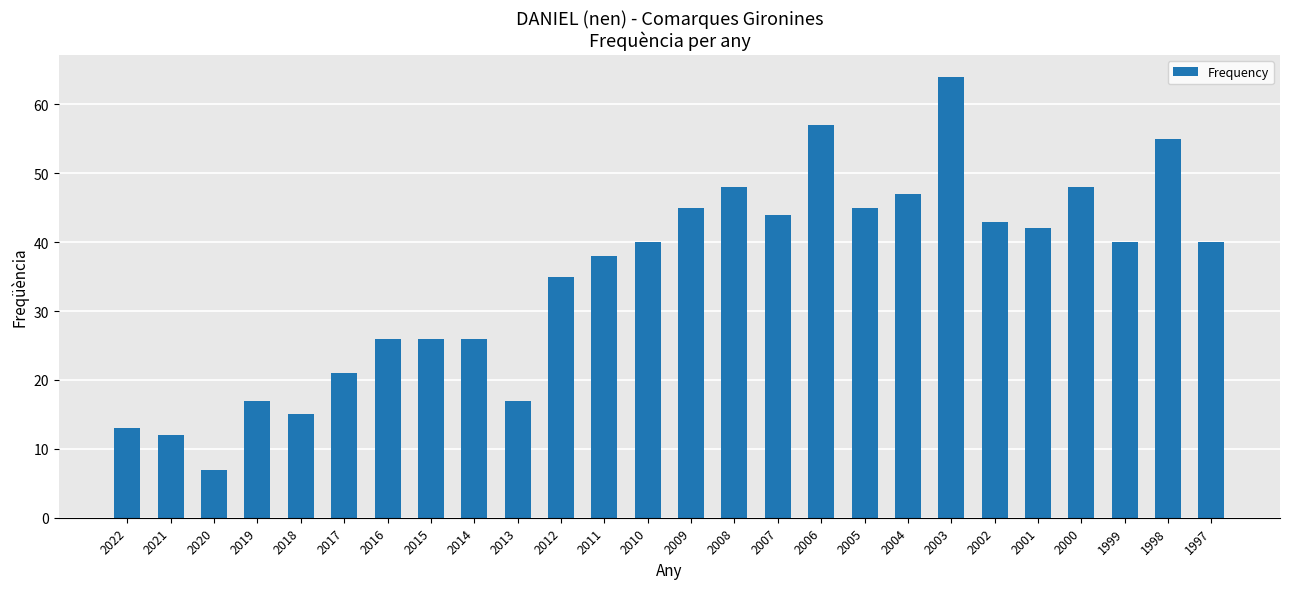

Count the number of categories in the chart.

26